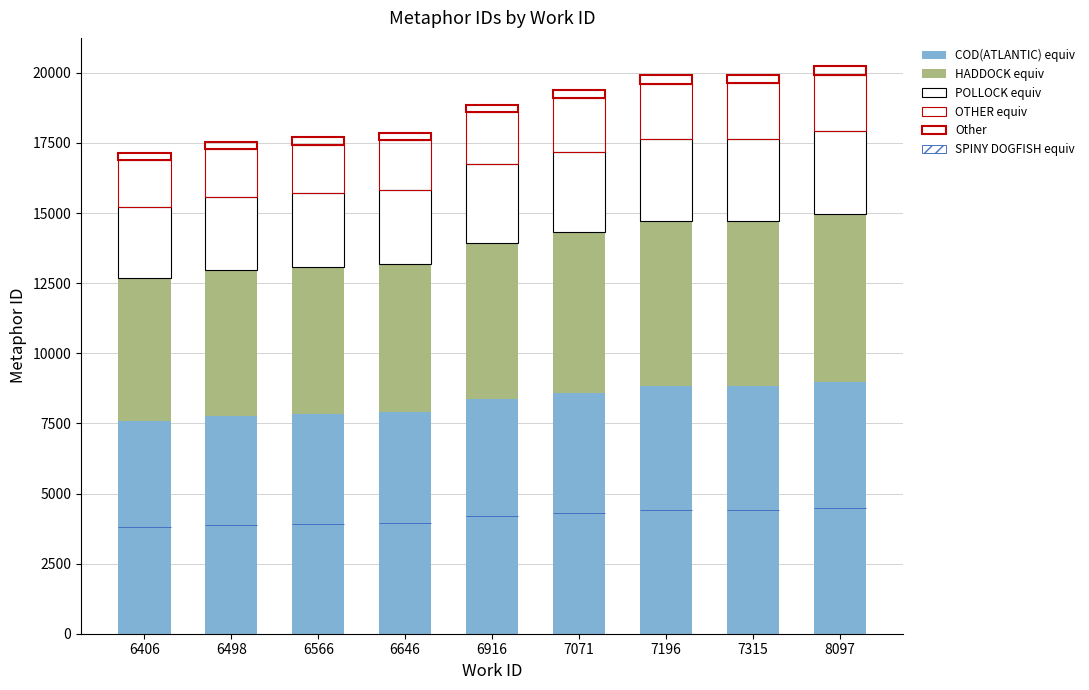

Reading left to right, extract all data points from this chart.

COD(ATLANTIC) equiv: 6406=7603.2	6498=7778.2	6566=7850.2	6646=7919.6	6916=8366.9	7071=8593.2	7196=8829.5	7315=8829.9	8097=8971.6
HADDOCK equiv: 6406=5068.8	6498=5185.5	6566=5233.5	6646=5279.7	6916=5577.9	7071=5728.8	7196=5886.3	7315=5886.6	8097=5981.1
POLLOCK equiv: 6406=2534.4	6498=2592.8	6566=2616.8	6646=2639.9	6916=2789.0	7071=2864.4	7196=2943.1	7315=2943.3	8097=2990.5
OTHER equiv: 6406=1689.6	6498=1728.5	6566=1744.5	6646=1759.9	6916=1859.3	7071=1909.6	7196=1962.1	7315=1962.2	8097=1993.7
Other: 6406=253.4	6498=259.3	6566=261.7	6646=264.0	6916=278.9	7071=286.4	7196=294.3	7315=294.3	8097=299.1
SPINY DOGFISH equiv: 6406=0.2	6498=0.2	6566=0.2	6646=0.2	6916=0.2	7071=0.2	7196=0.2	7315=0.2	8097=0.2